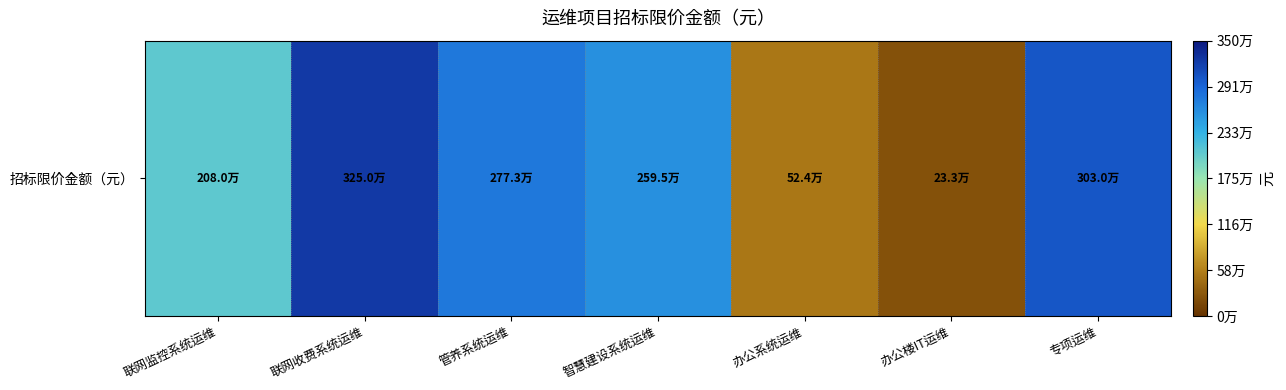

At which label does the data first exceed 2595214?

联网收费系统运维